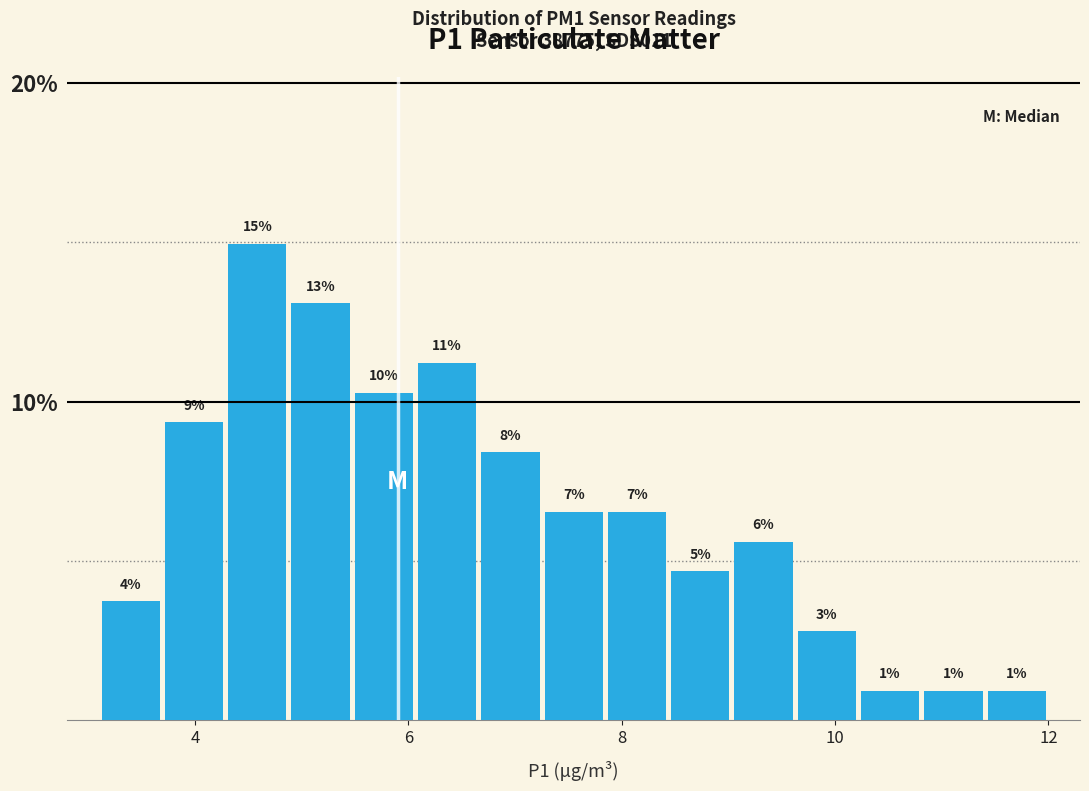

Read against the x-axis, roughly where is the centre of the tallest bar?

4.6